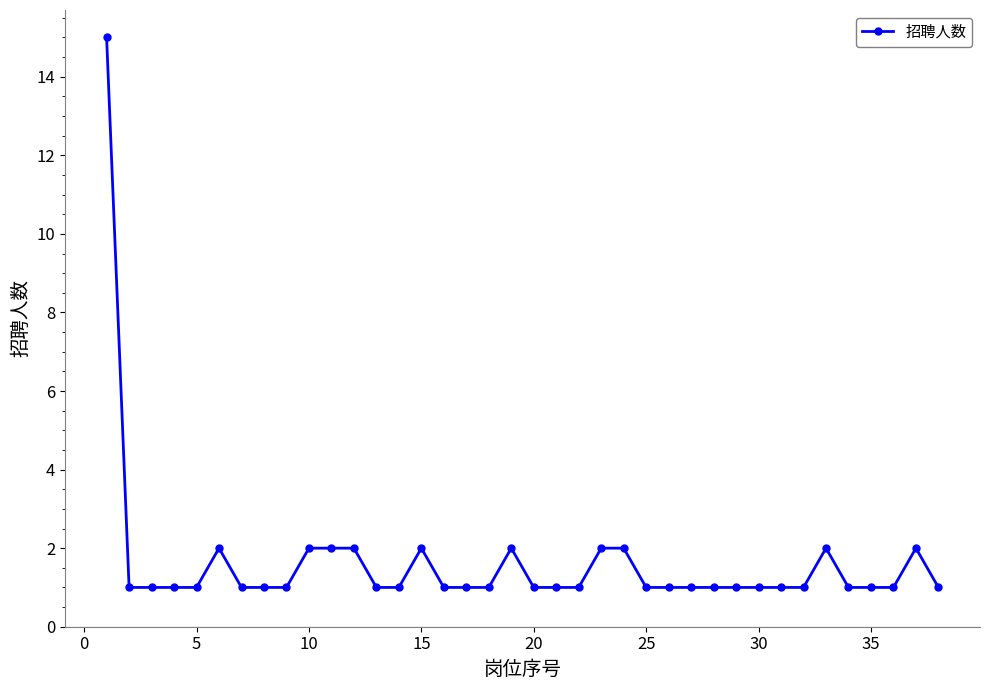

What is the value of the 3rd point from the left?

1